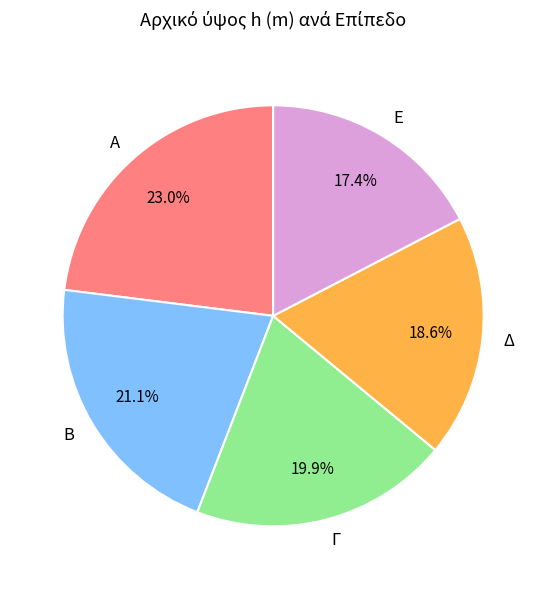

Which has a higher value, Β or Δ?

Β